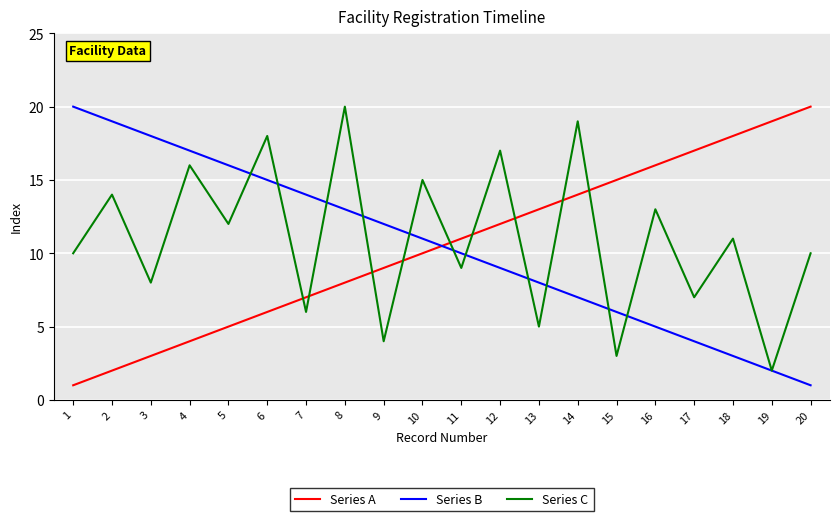

At 1, list the series in order from largest to smallest.

Series B, Series C, Series A